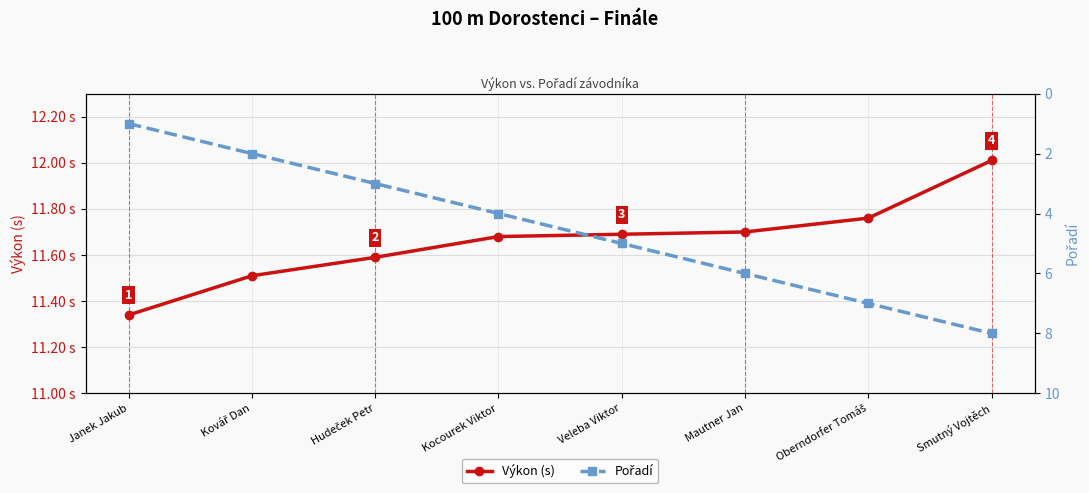

What is the value of the Pořadí point at the 1st from the left?

1.0